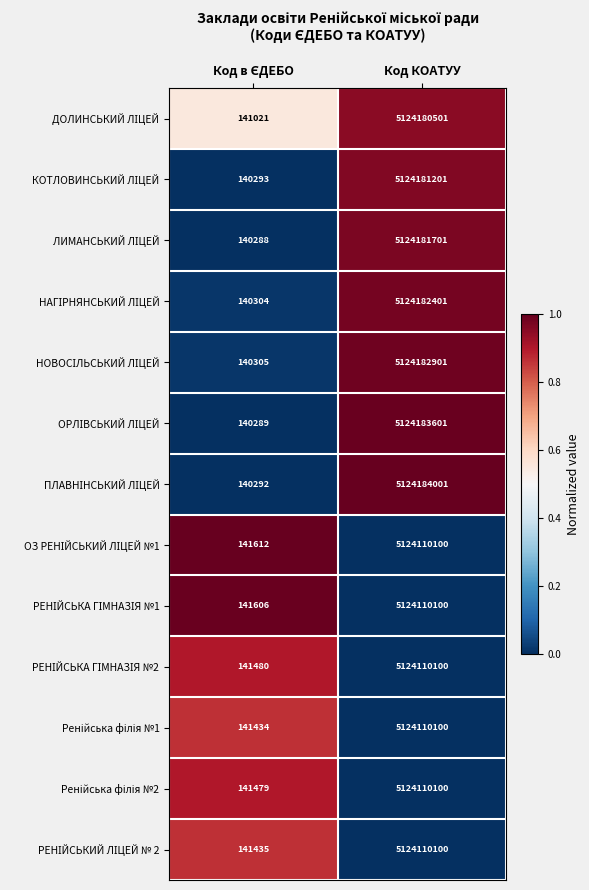

At which category is the sum across all series the highest?

Код КОАТУУ